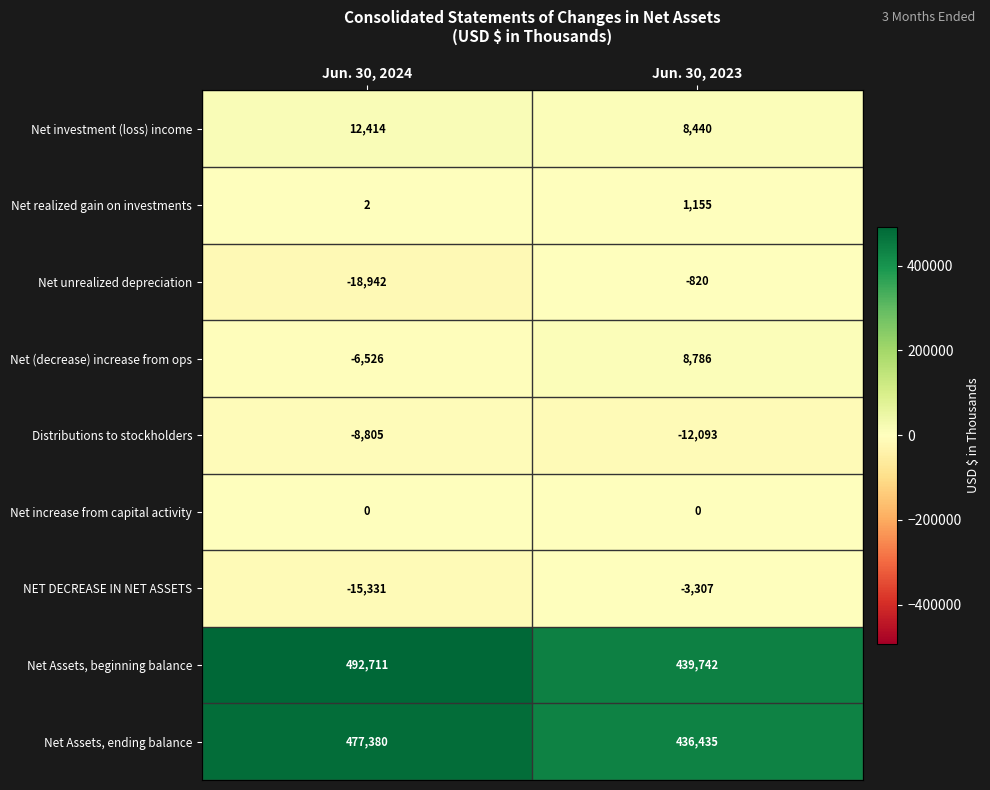

Which label corresponds to the smallest value in the chart?

Jun. 30, 2024